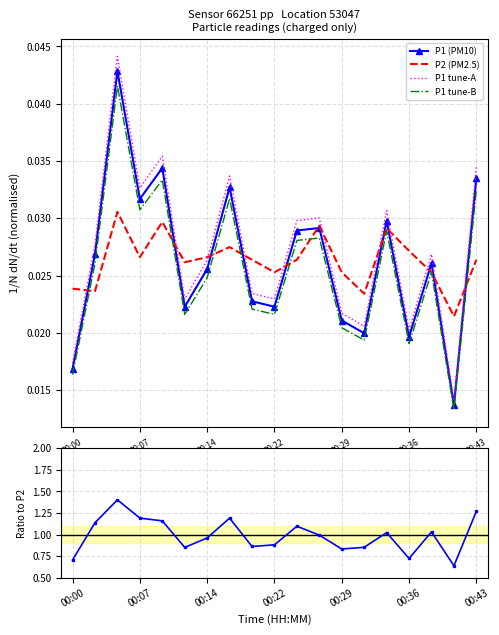

Reading left to right, extract all data points from this chart.

P1 (PM10): 0.0	0.0	0.0	0.0	0.0	0.0	0.0	0.0	0.0	0.0	0.0	0.0	0.0	0.0	0.0	0.0	0.0	0.0	0.0
P2 (PM2.5): 0.0	0.0	0.0	0.0	0.0	0.0	0.0	0.0	0.0	0.0	0.0	0.0	0.0	0.0	0.0	0.0	0.0	0.0	0.0
P1 tune-A: 0.0	0.0	0.0	0.0	0.0	0.0	0.0	0.0	0.0	0.0	0.0	0.0	0.0	0.0	0.0	0.0	0.0	0.0	0.0
P1 tune-B: 0.0	0.0	0.0	0.0	0.0	0.0	0.0	0.0	0.0	0.0	0.0	0.0	0.0	0.0	0.0	0.0	0.0	0.0	0.0
P1/P2 ratio: 0.7	1.1	1.4	1.2	1.2	0.9	1.0	1.2	0.9	0.9	1.1	1.0	0.8	0.9	1.0	0.7	1.0	0.6	1.3